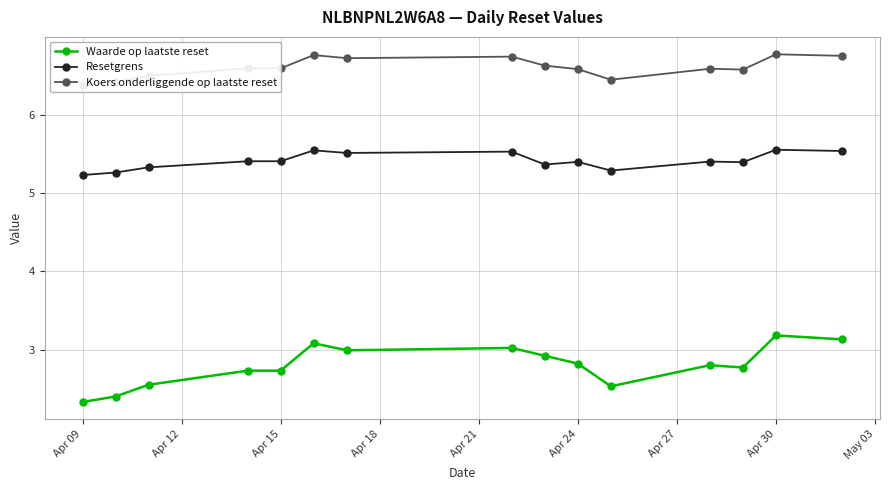

Does the chart display data point markers on the line(s)?

Yes